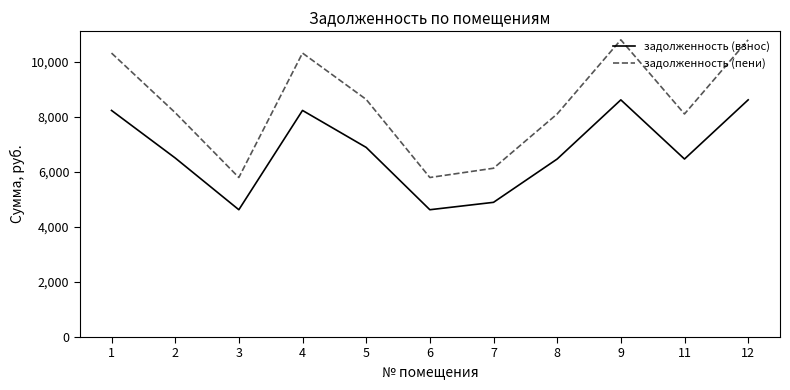

What is the average value of the задолженность (взнос) series?

6746.2